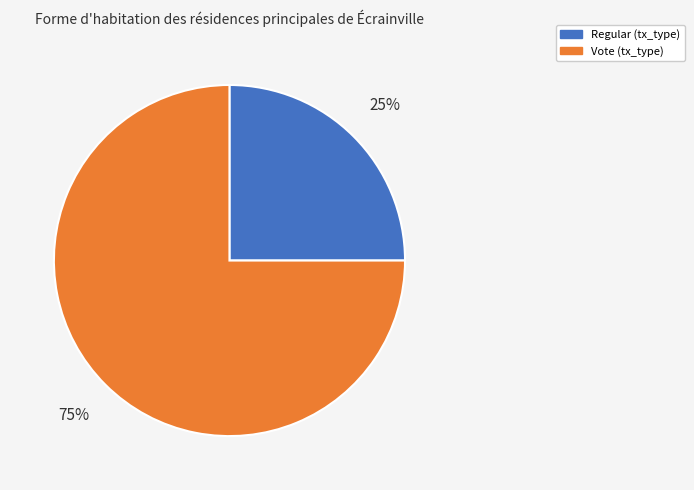

How many segments does this pie chart have?

2